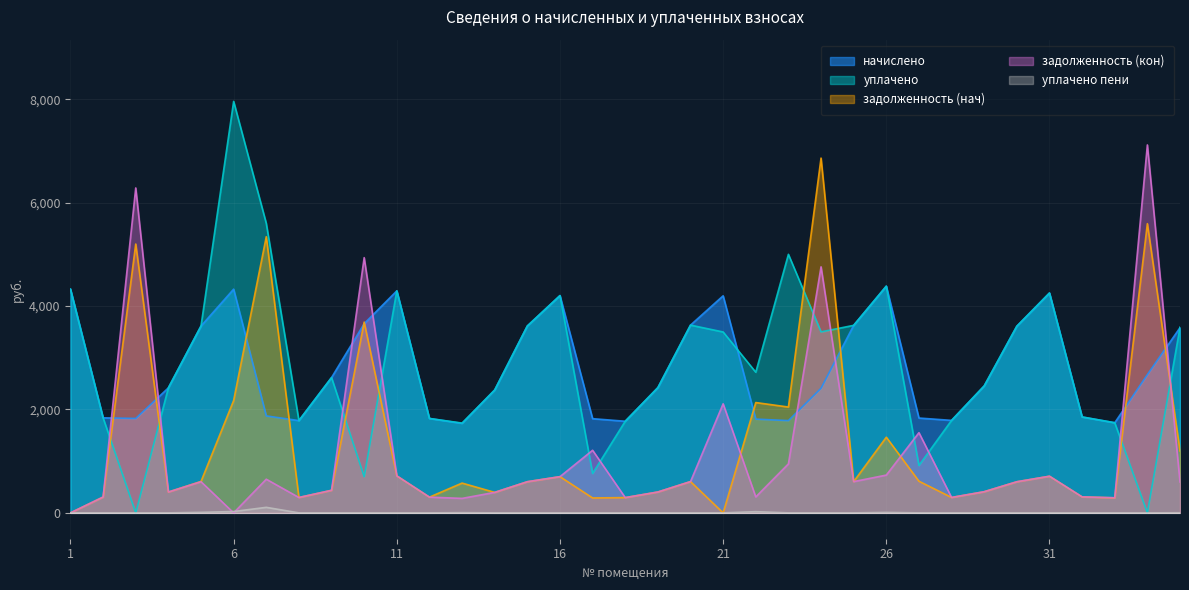

How many intersections are there between начислено and задолженность (кон)?

8